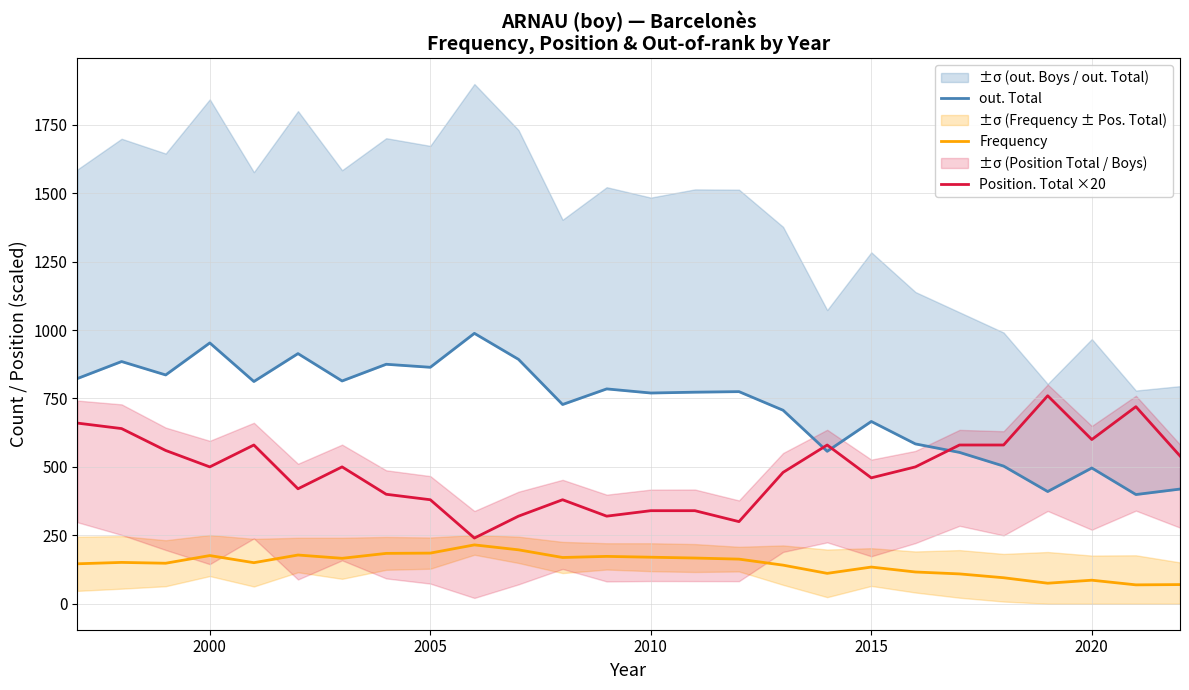

What is the lowest value of the Position. Total ×20 series?

240